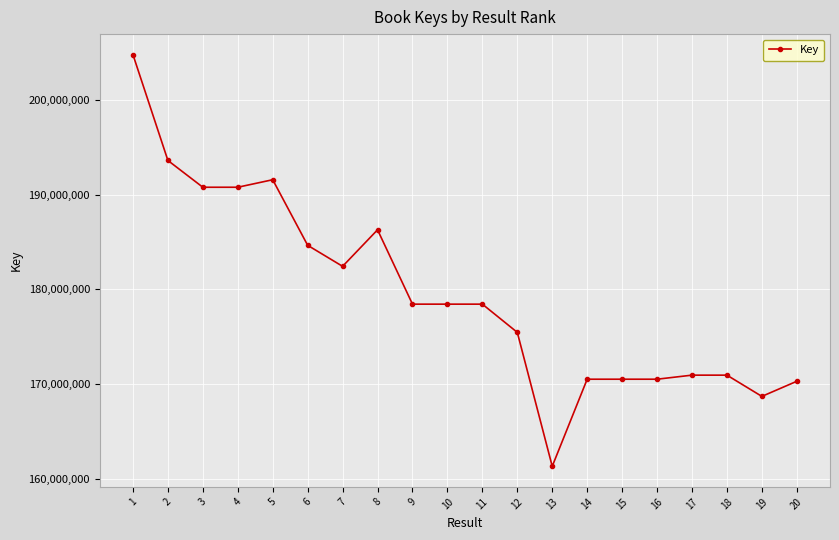

Where is the first local maximum?

5